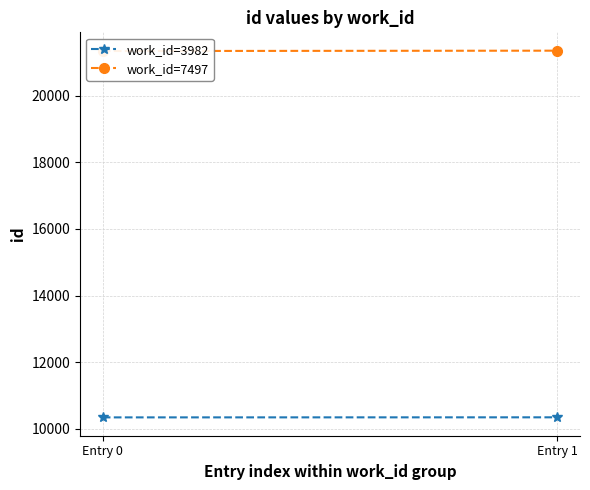

Which series changed the most between Entry 0 and Entry 1?

work_id=7497